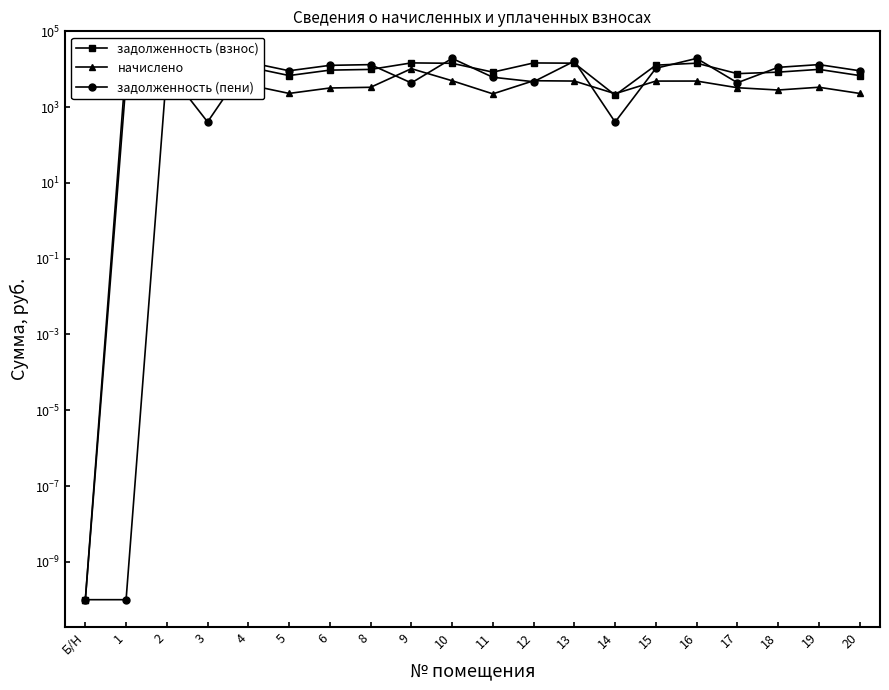

The value of задолженность (взнос) at 4 is 7207.0. True or false?

False